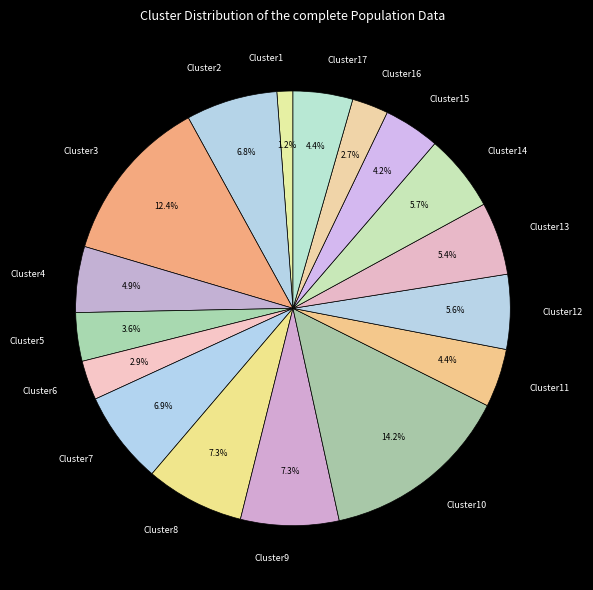

Is there a majority slice in this chart?

No